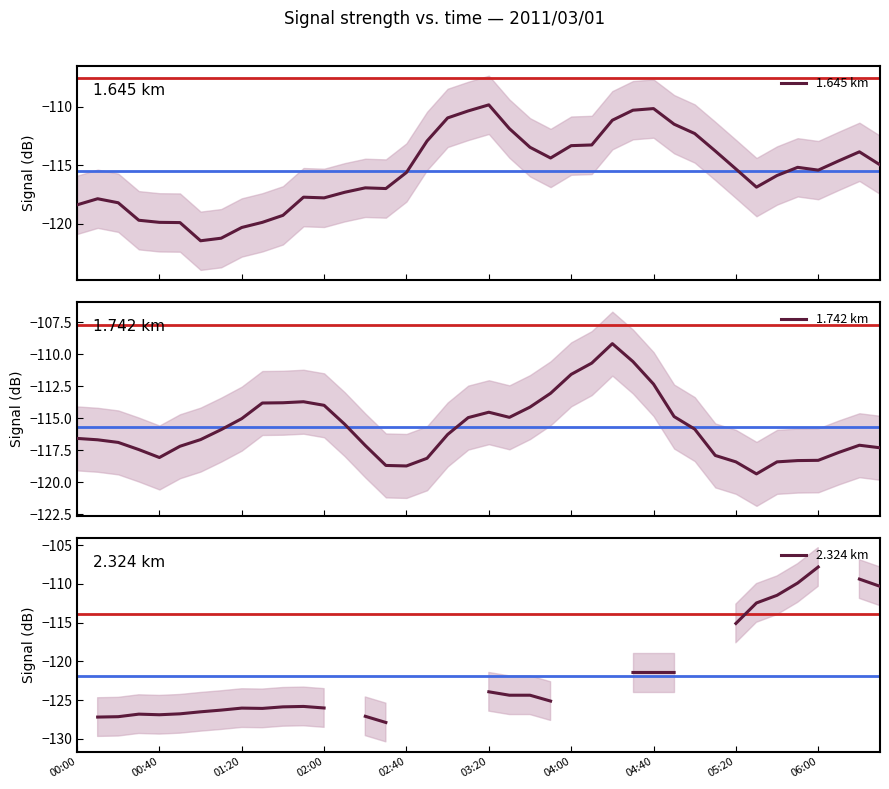

At which category does 1.742 km reach its first local peak?

11